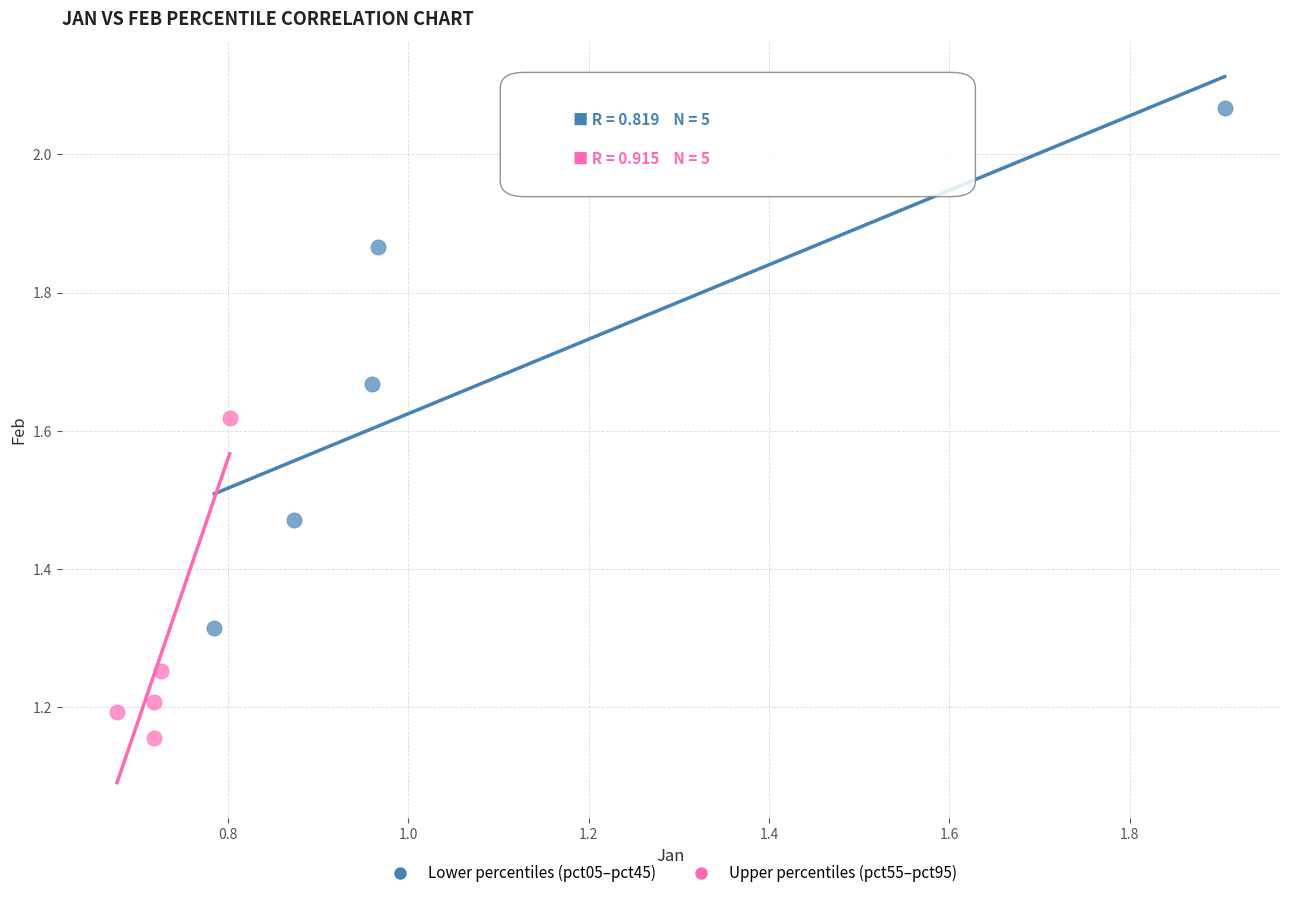

Which series has the largest Y range (max minus min)?

Lower percentiles (pct05–pct45)